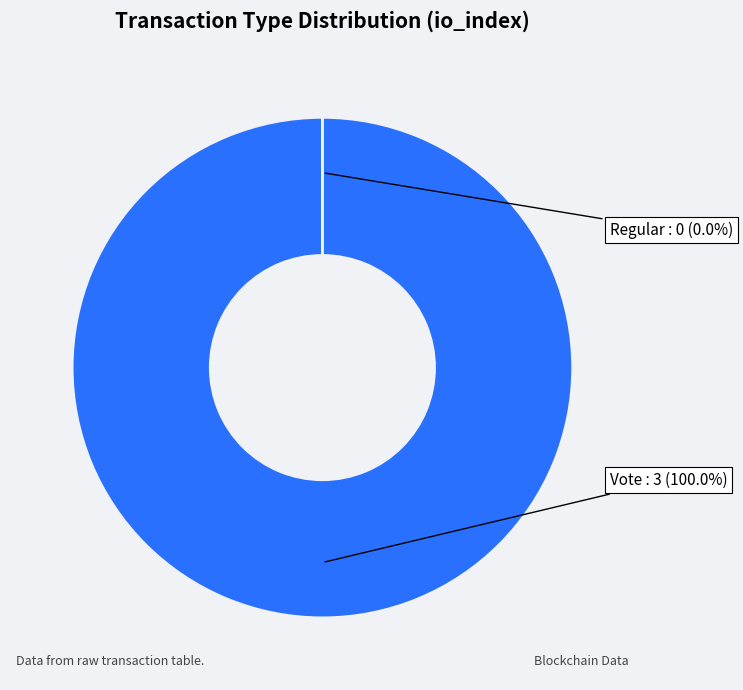

Is there a majority slice in this chart?

Yes